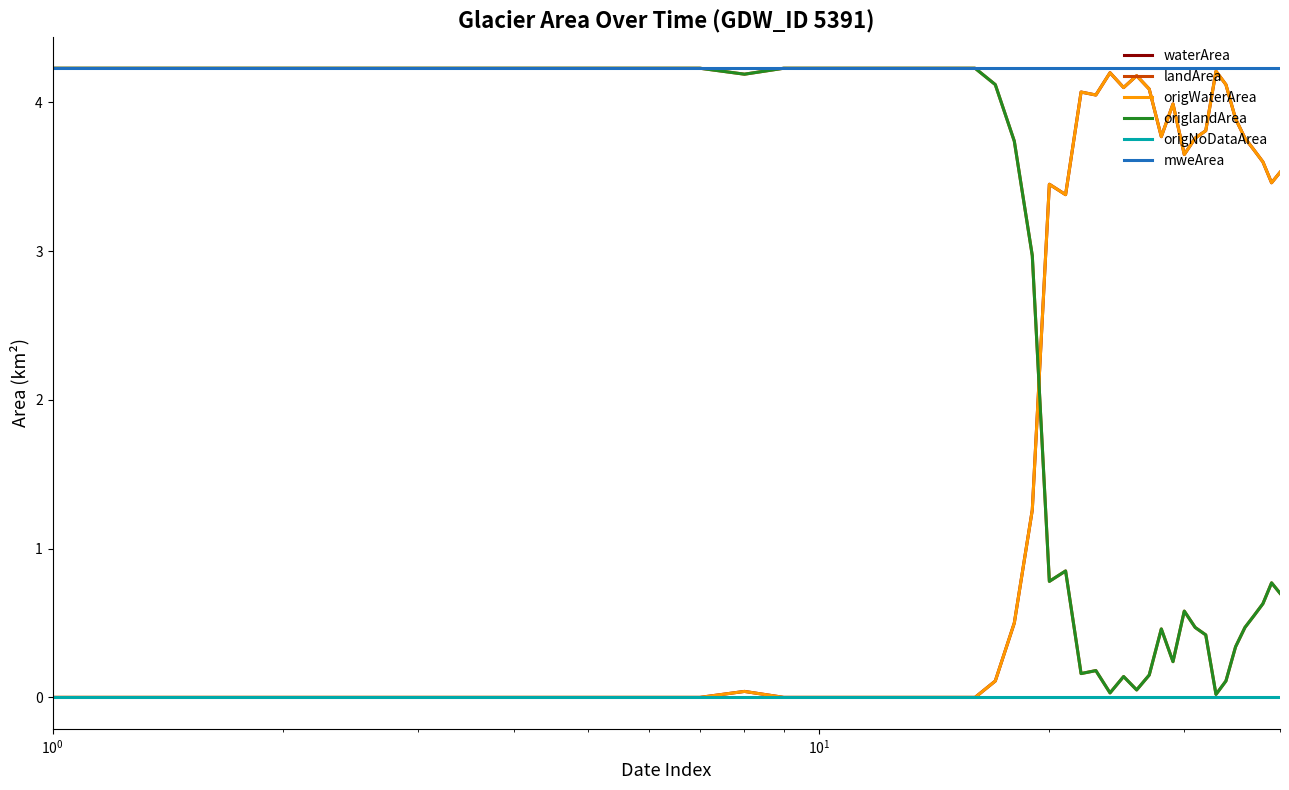

How many data points does each series have?

40